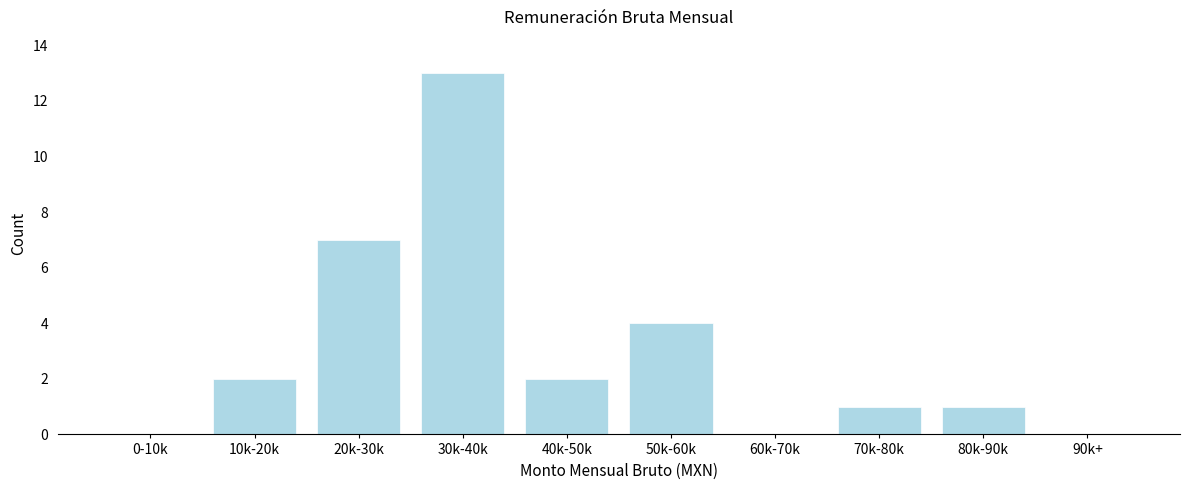

Reading left to right, extract all data points from this chart.

0-10k=0	10k-20k=2	20k-30k=7	30k-40k=13	40k-50k=2	50k-60k=4	60k-70k=0	70k-80k=1	80k-90k=1	90k+=0